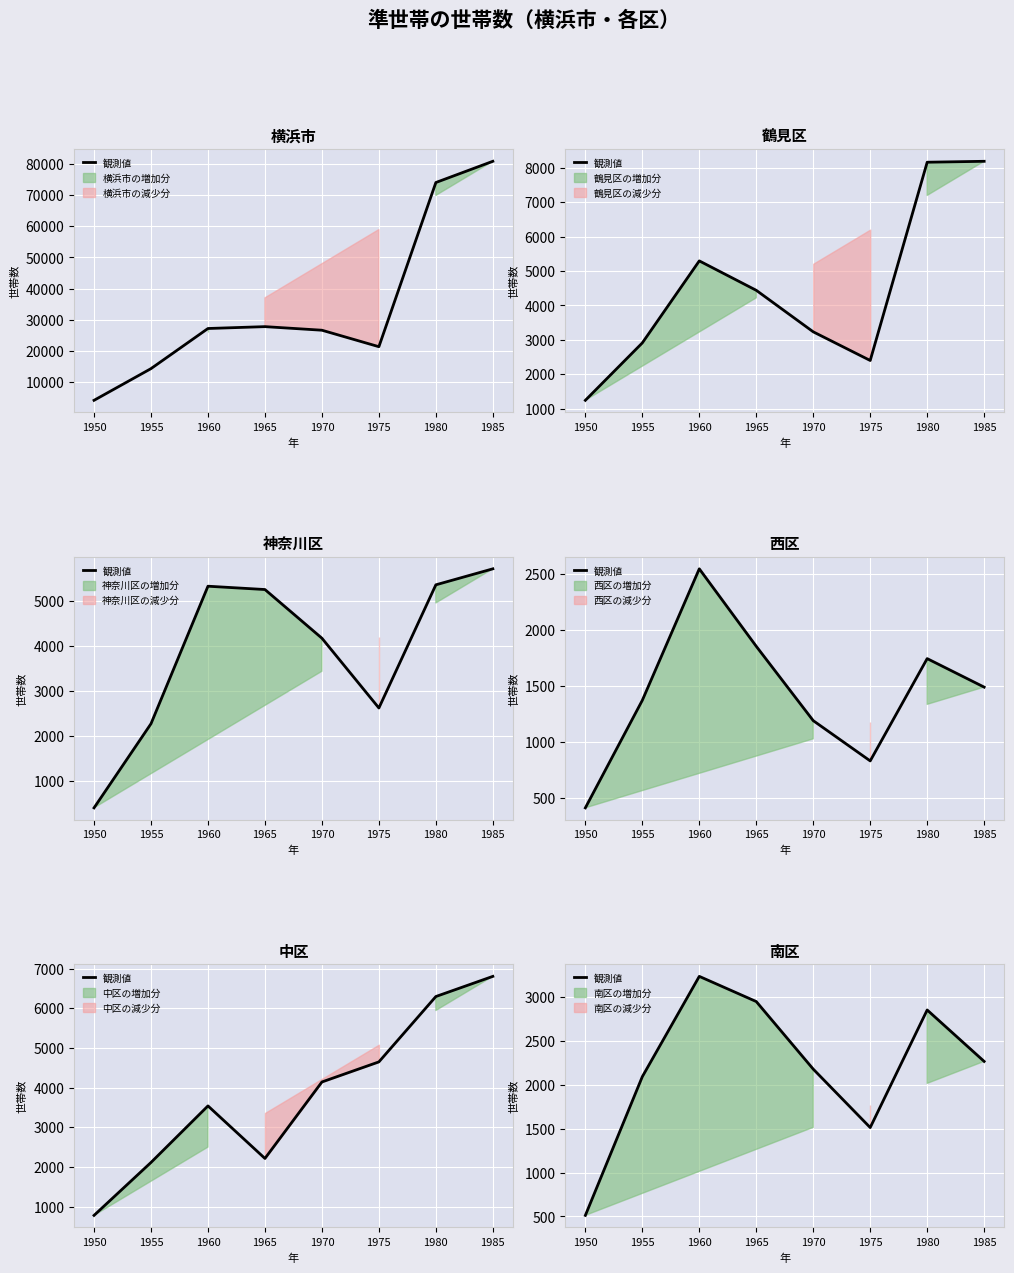

How many interior local valleys (lower than both neighbors) does the data have?

1